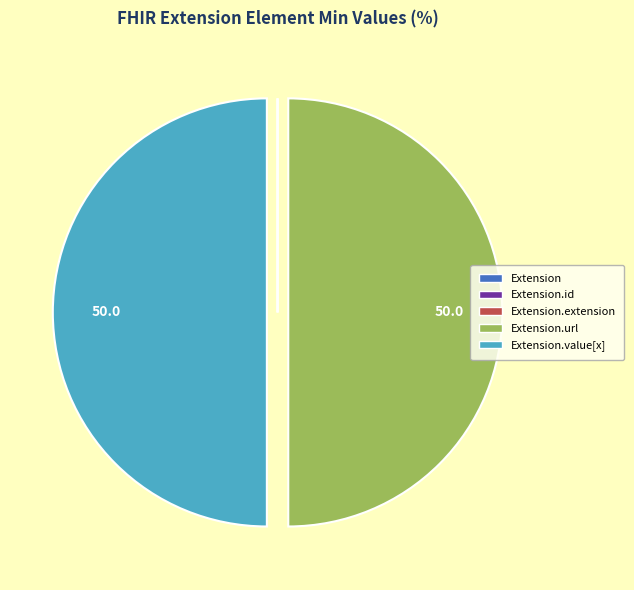

The Extension slice represents 11% of the pie. True or false?

False